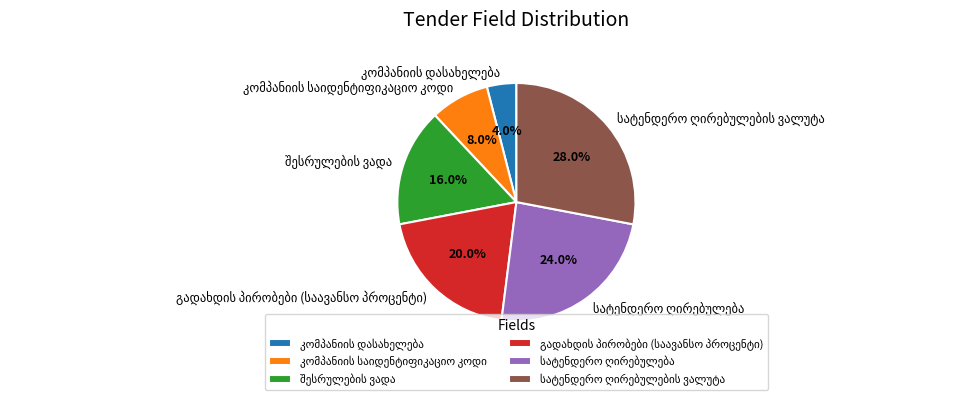

Does any single category account for the majority?

No